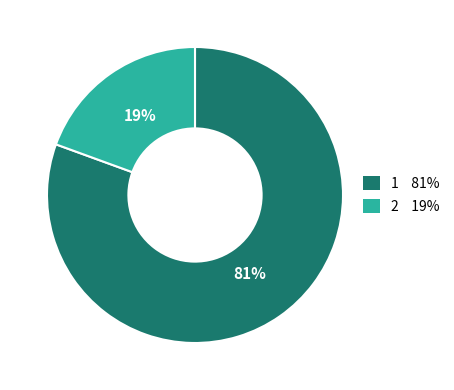

To the nearest percent, what percentage of the pie is 2?

19%